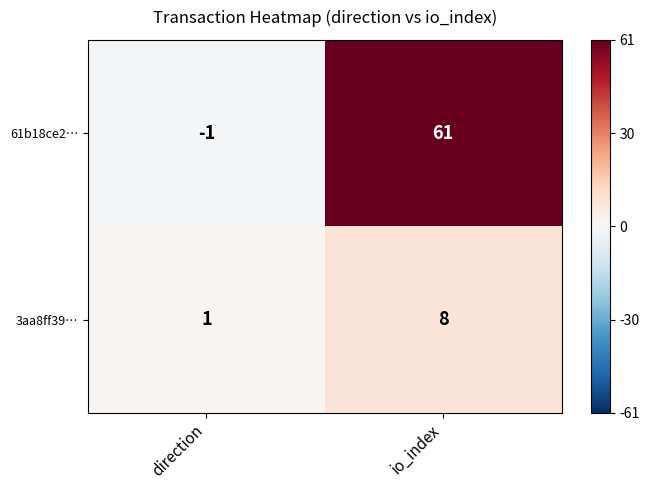

Which label corresponds to the smallest value in the chart?

direction